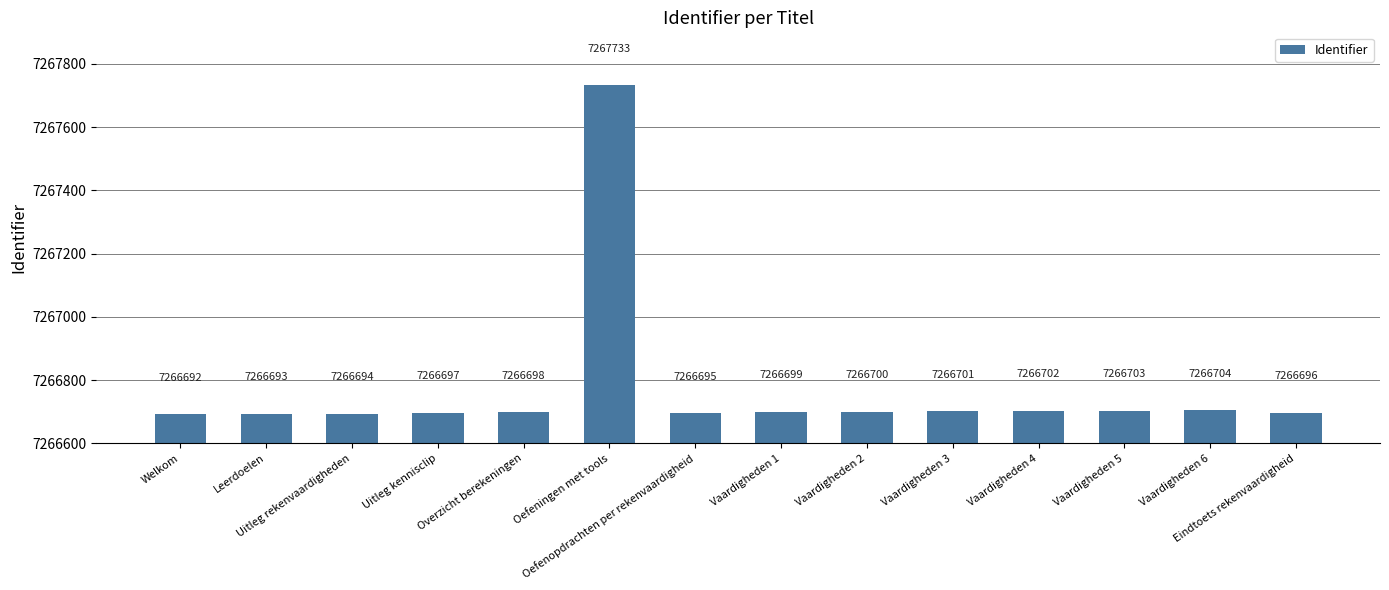

Count the number of data series in this chart.

1